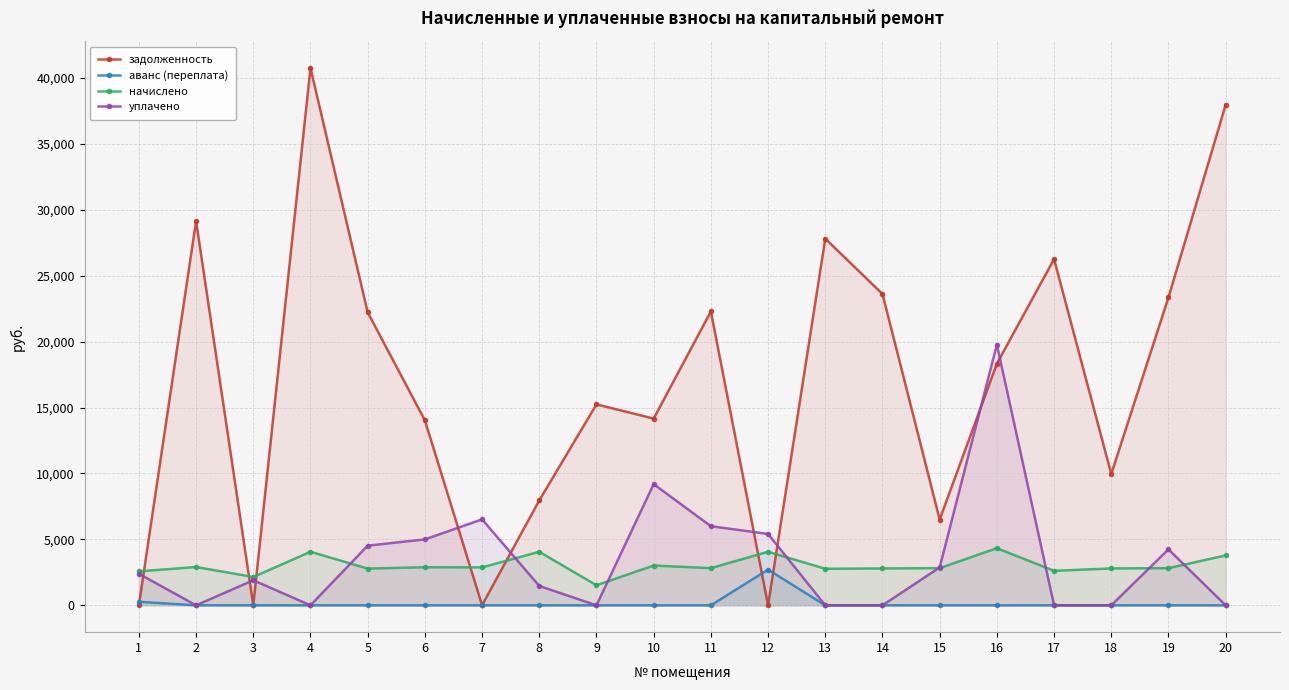

How many data points in начислено are above 2818?

12